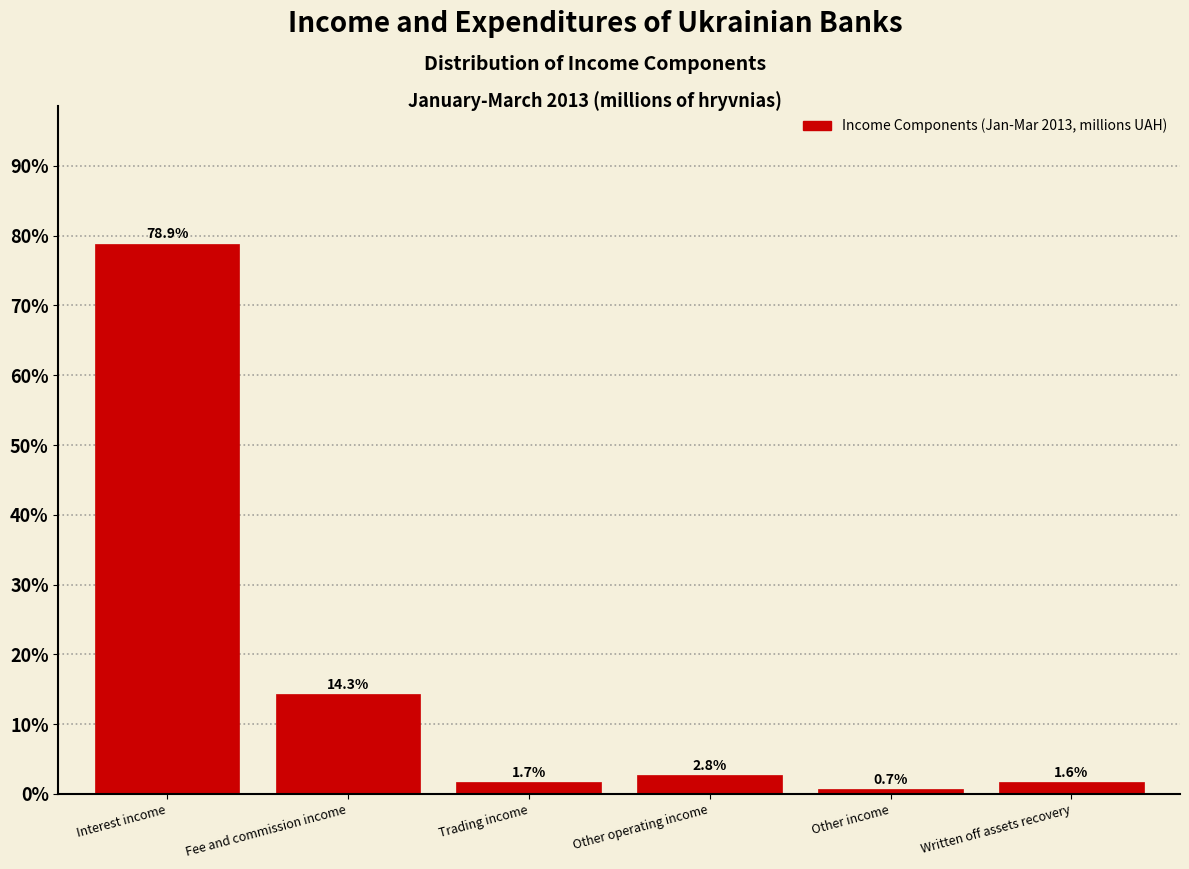

Reading left to right, transcribe all the data shown in this chart.

Interest income=78.9	Fee and commission income=14.3	Trading income=1.7	Other operating income=2.8	Other income=0.7	Written off assets recovery=1.6